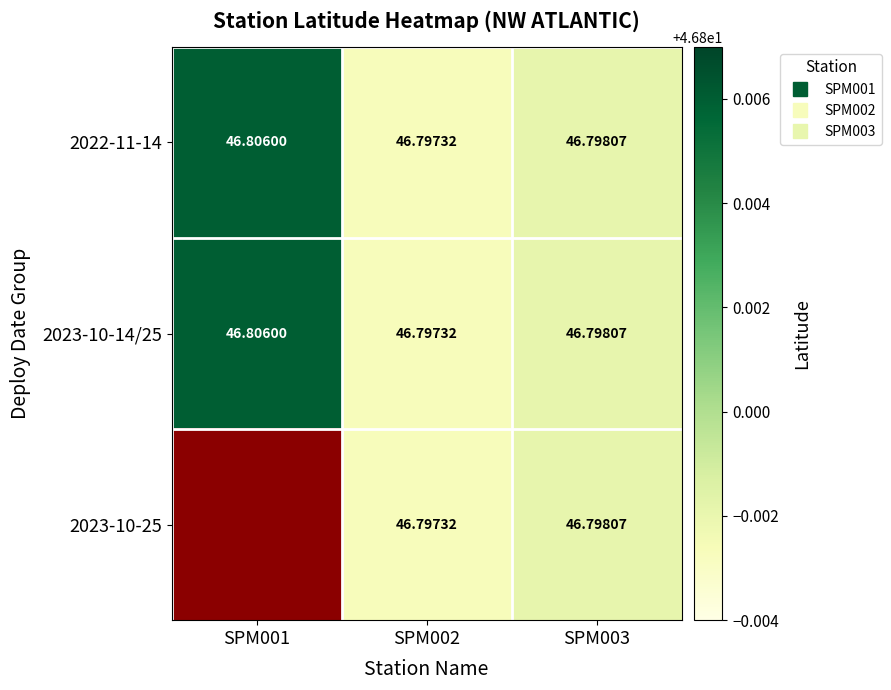

True or false: 2022-11-14 has a value of 46.8 at SPM002.

True